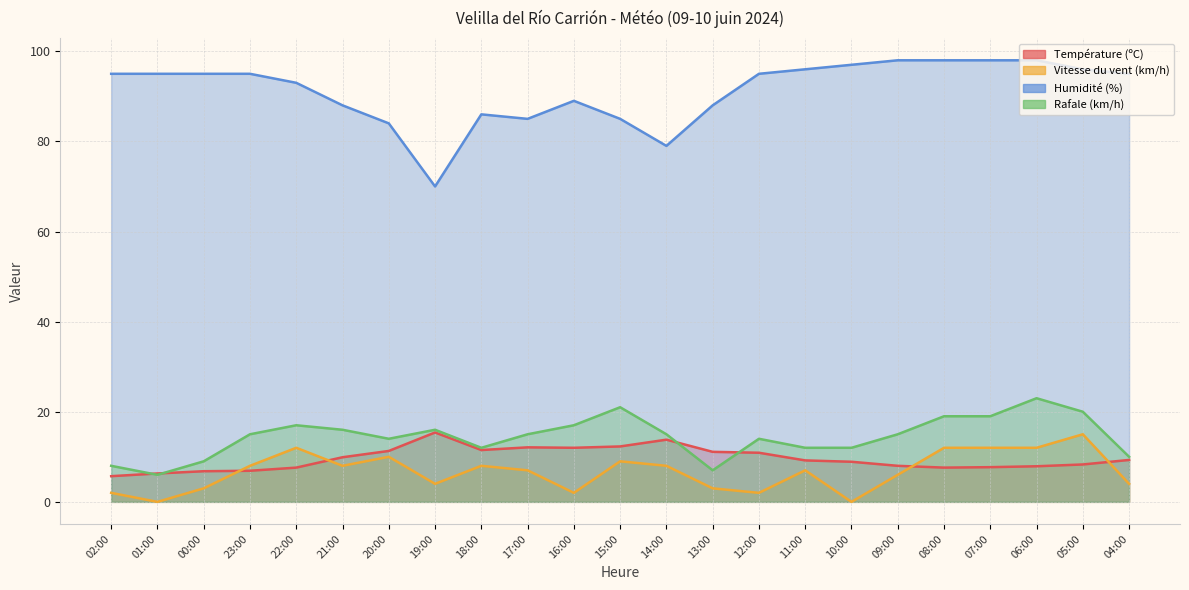

True or false: Rafale (km/h) has more than 2 points higher than both neighbors.

True